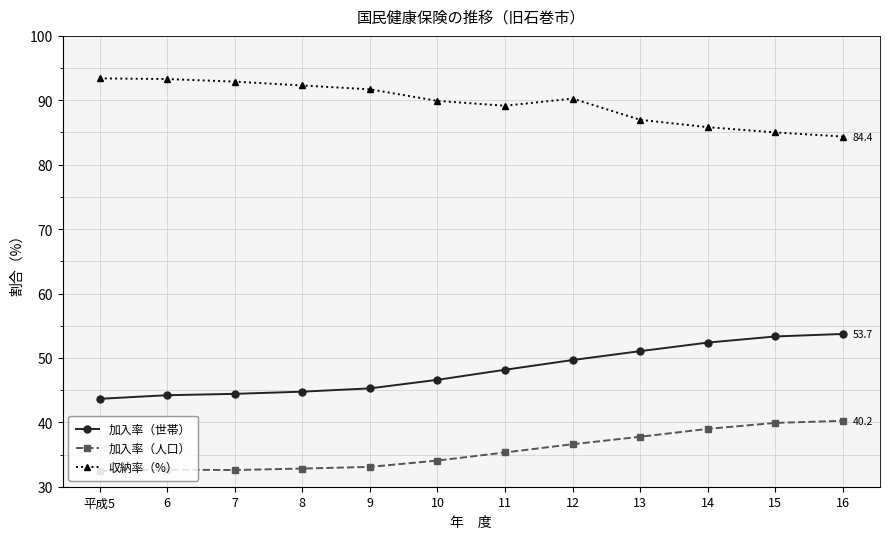

How many data points does each series have?

12